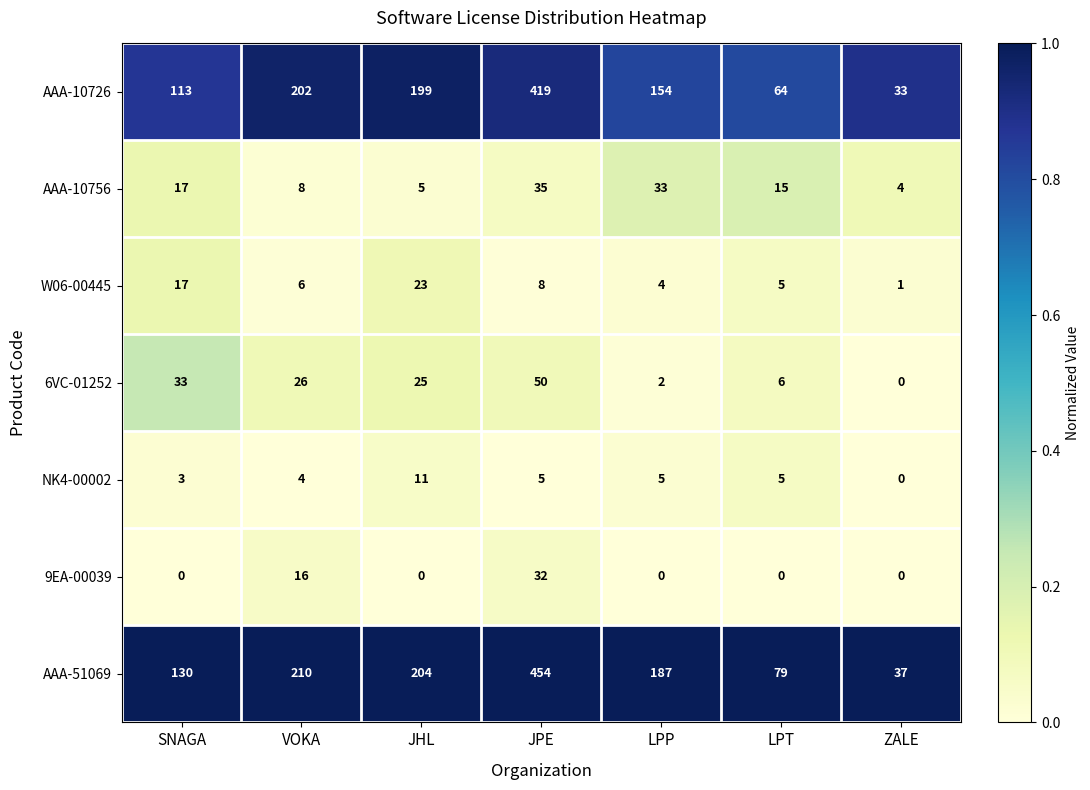

How many data points does each series have?

7